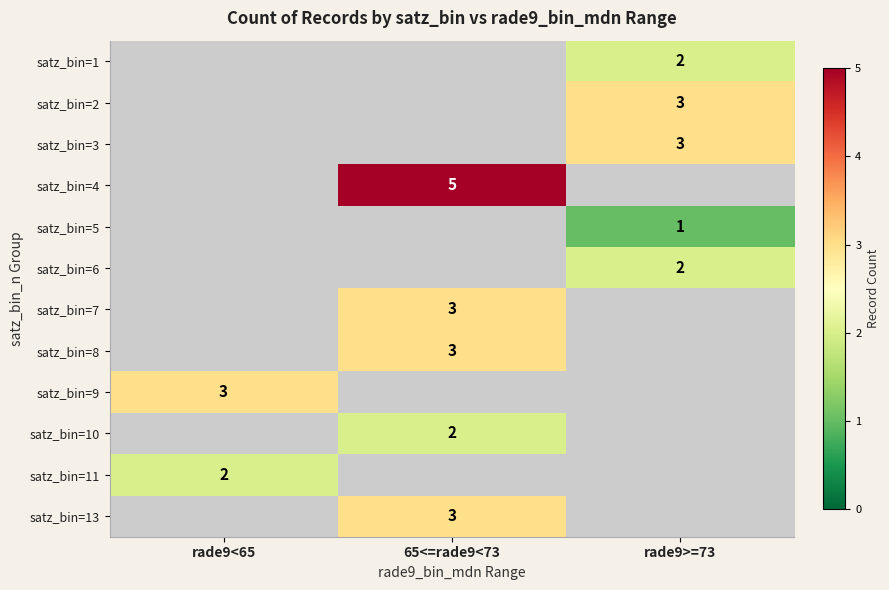

True or false: satz_bin=9 has a value of 3 at rade9<65.

True